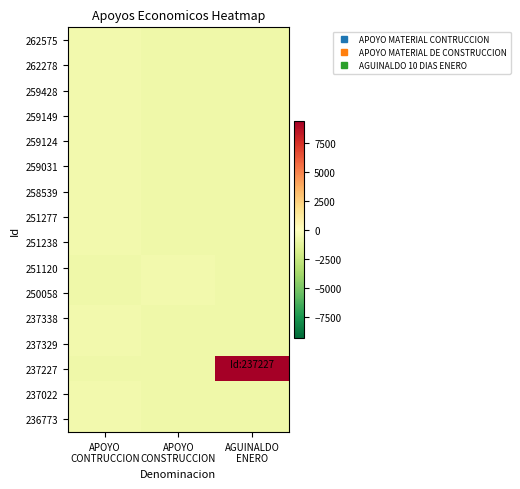

Count the number of data series in this chart.

16